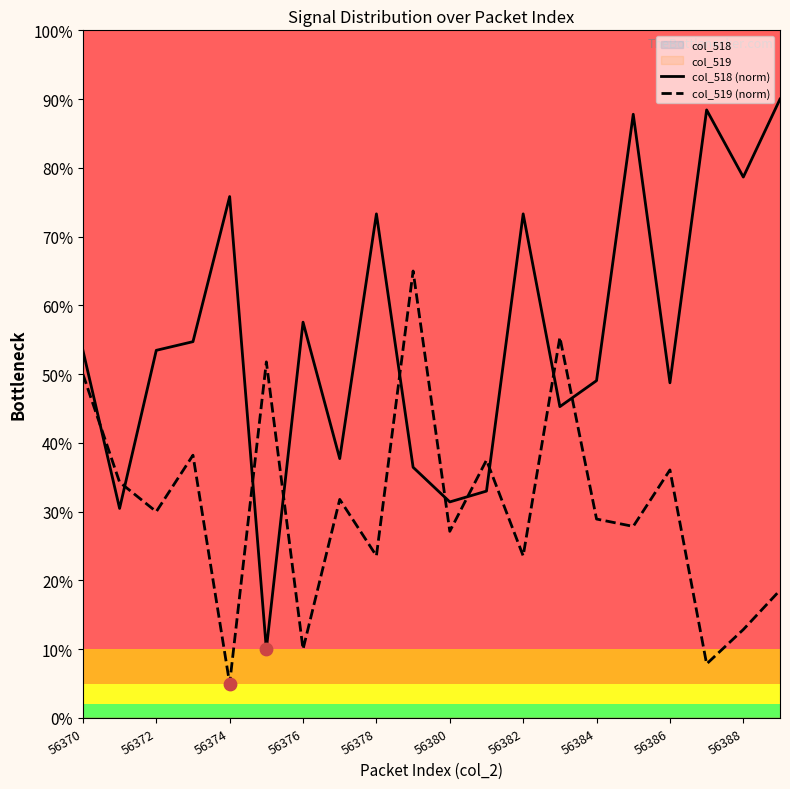

True or false: col_518 (norm) and col_519 (norm) intersect in this chart.

True